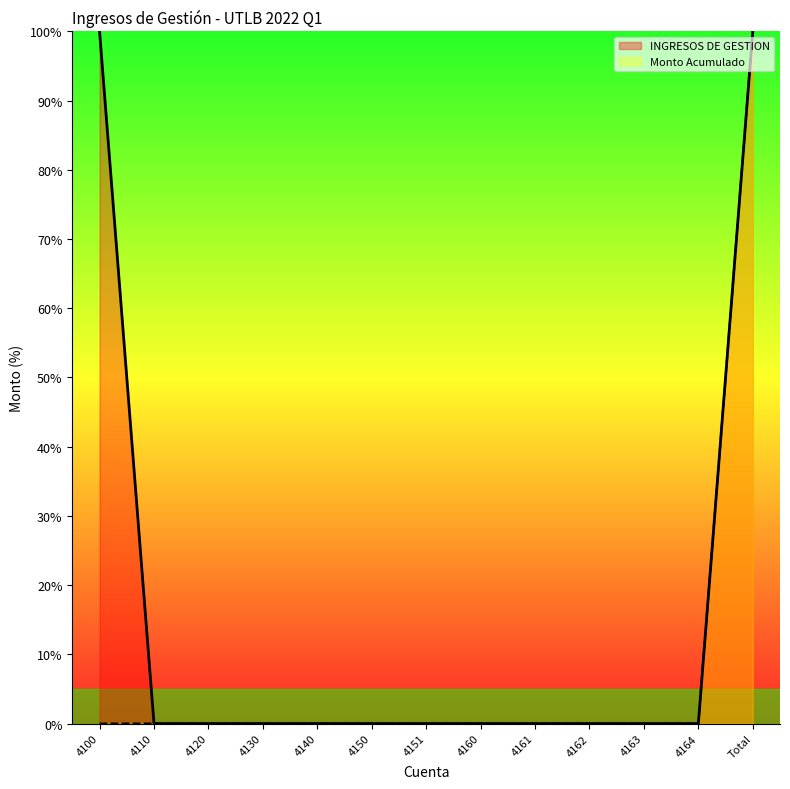

At which category does the chart reach its minimum across all series?

4100